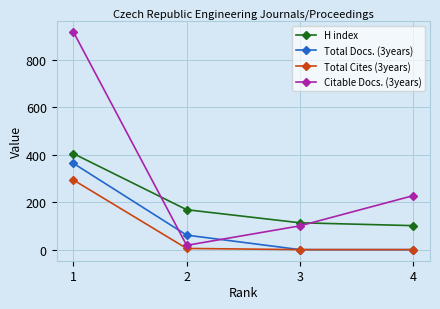

True or false: H index has a value of 113 at 3.

True